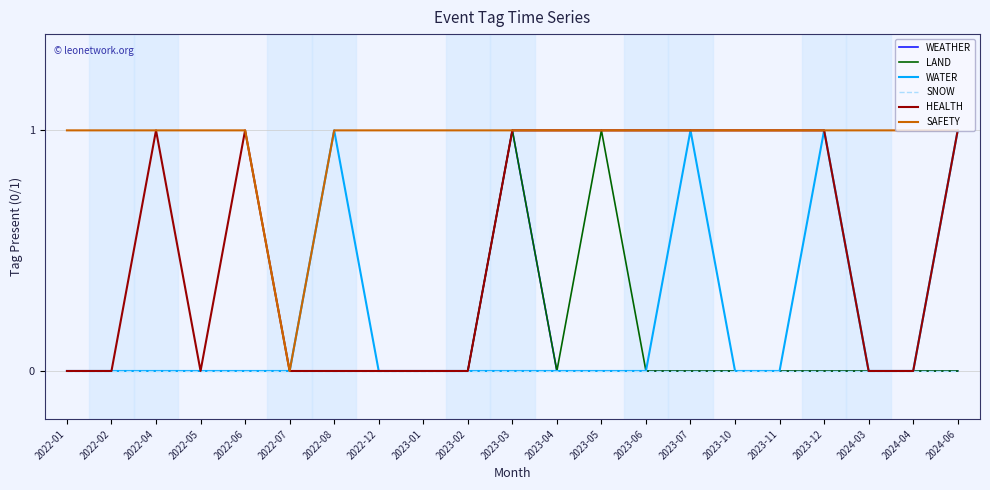

What is the total value across all series at 2023-02?

1